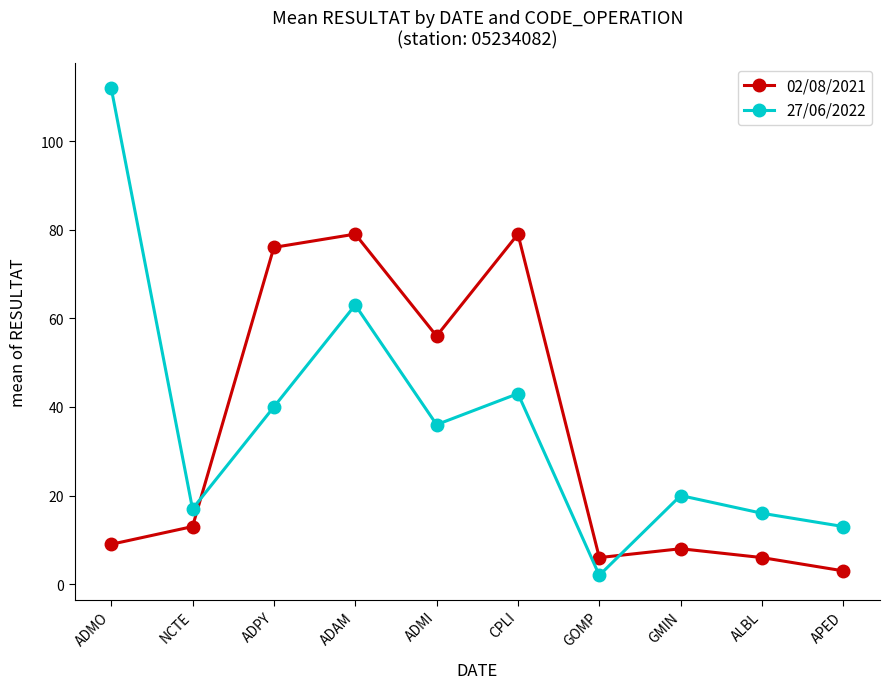

Between which two adjacent categories do 27/06/2022 and 02/08/2021 first intersect?

NCTE and ADPY